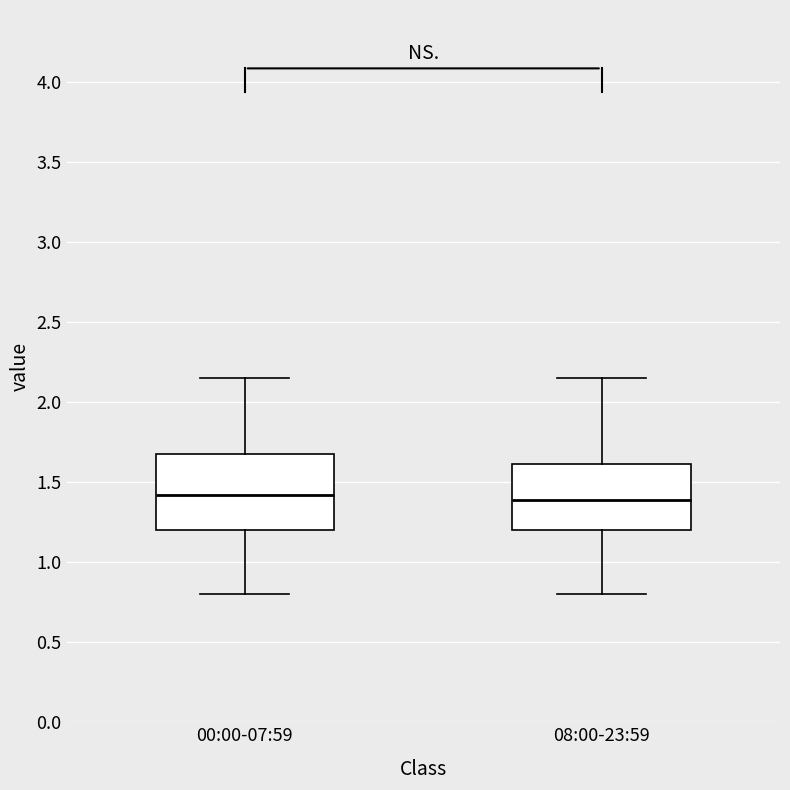

Reading left to right, read every box against the y-axis: the position of its median line, the range the box covers, and the ends of its whiskers. The values are not printed on the chart, so give them approximately, as read against the axis.

00:00-07:59: median 1.40, box 1.20 to 1.70, whiskers 0.80 to 2.15
08:00-23:59: median 1.40, box 1.20 to 1.60, whiskers 0.80 to 2.15